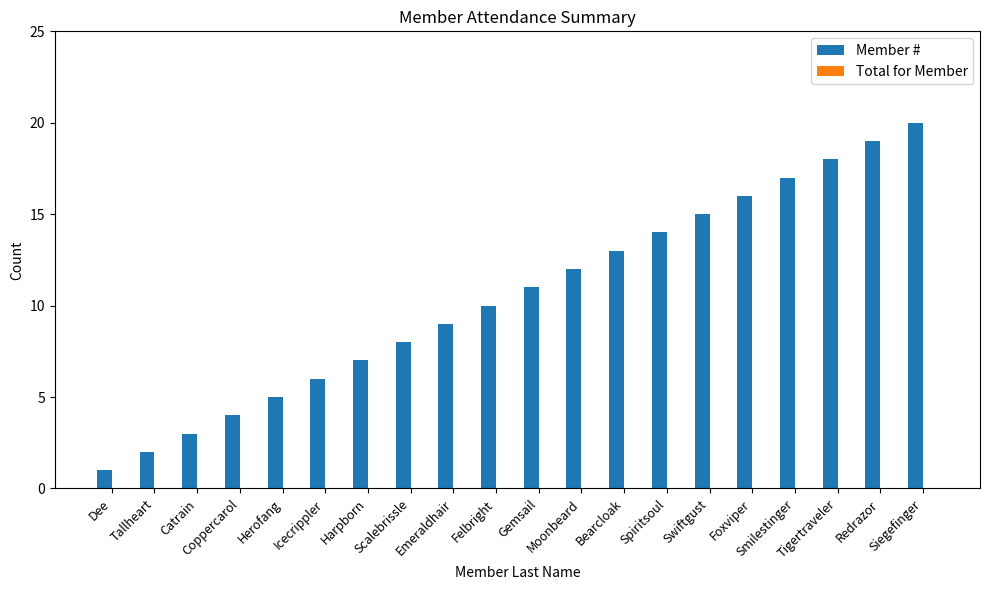

What is the sum of all values?

210